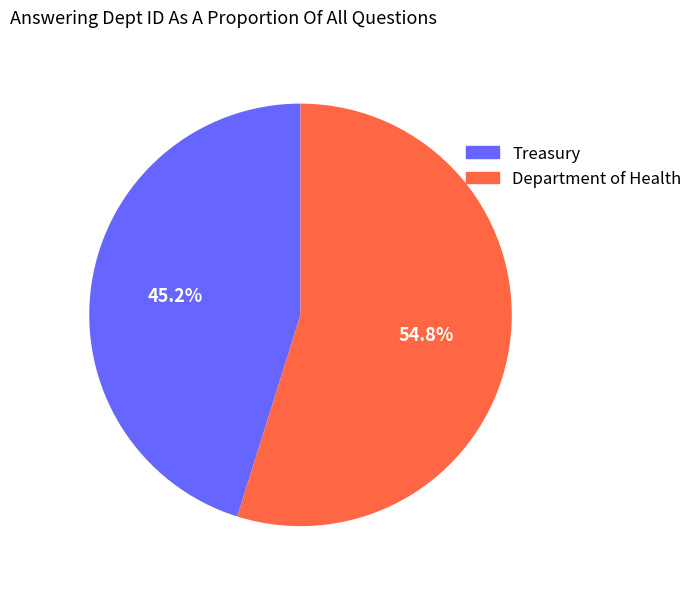

To the nearest percent, what is the combined percentage of Treasury and Department of Health?

100%